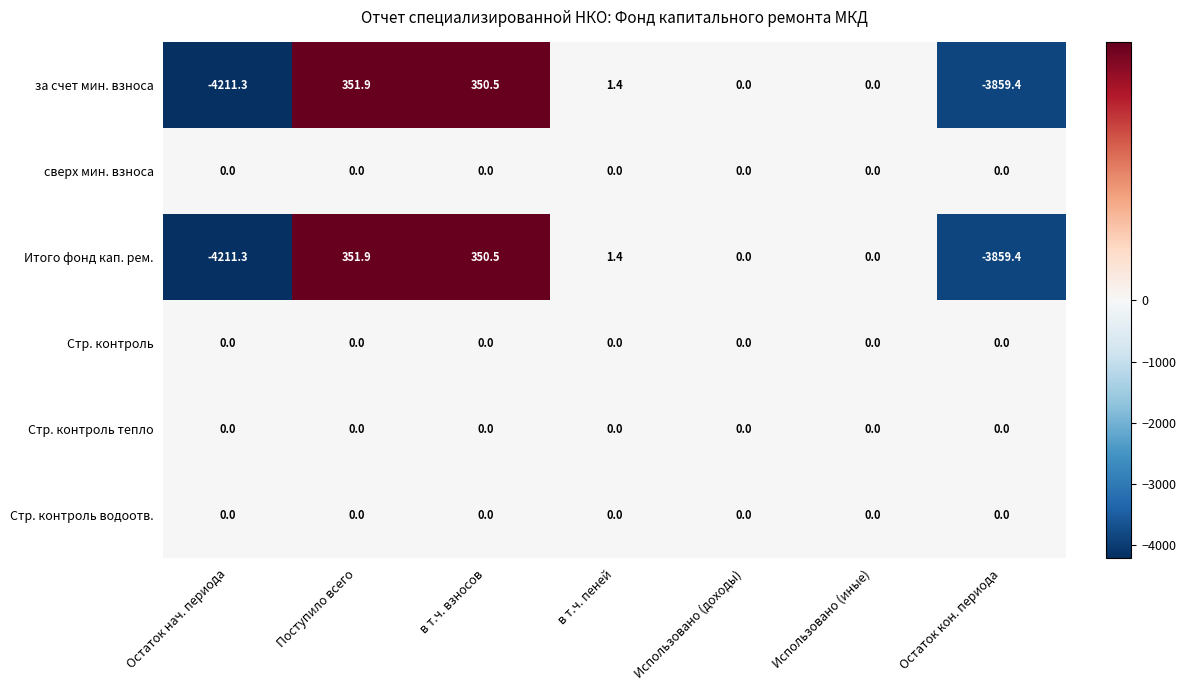

Is it true that Стр. контроль тепло equals 0.0 at Поступило всего?

True